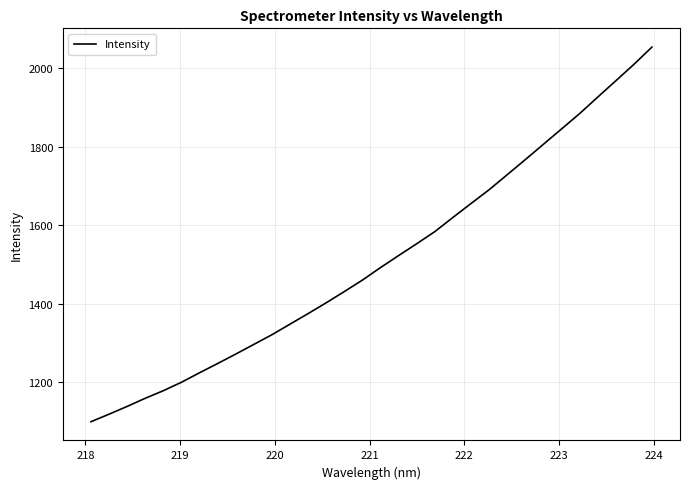

What is the maximum value shown in the chart?

2054.2